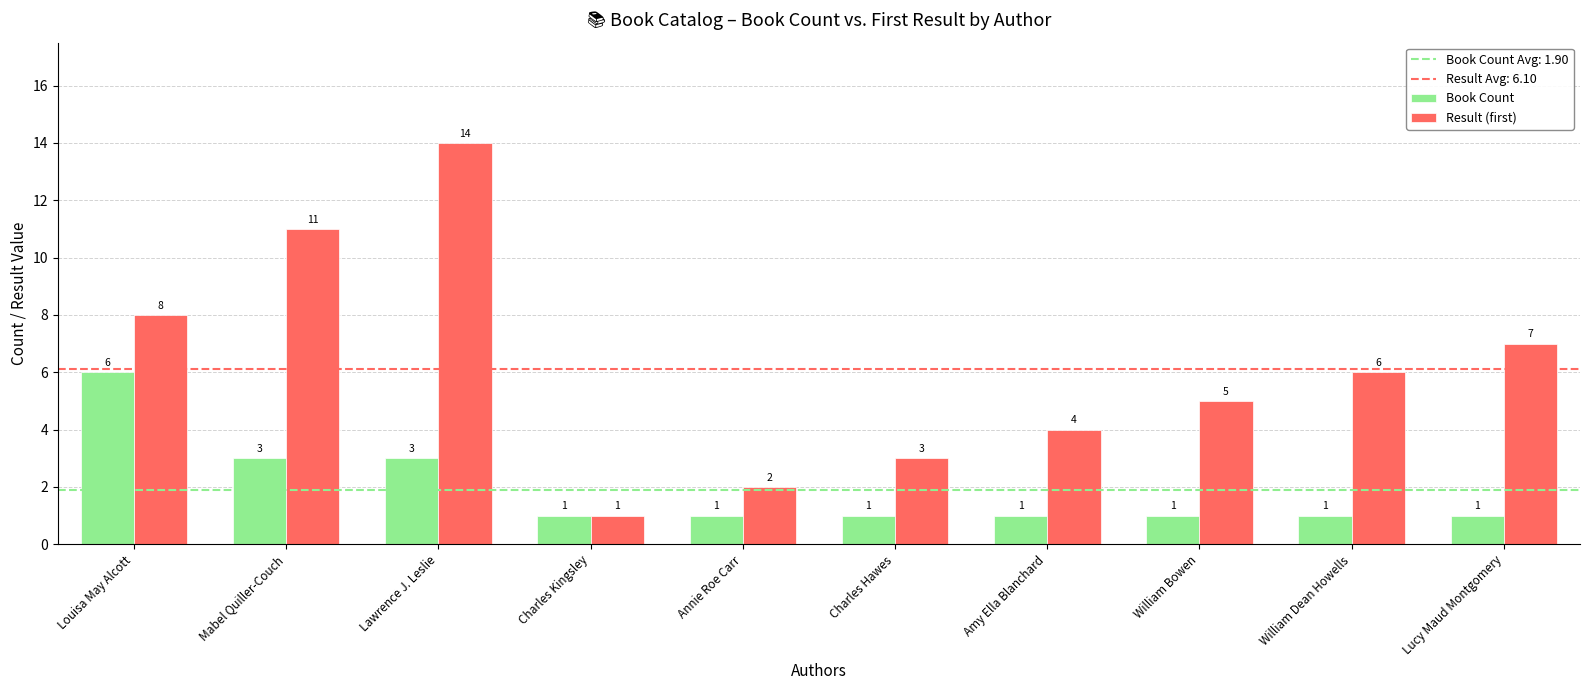

At which label does Result (first) reach its minimum?

Charles Kingsley